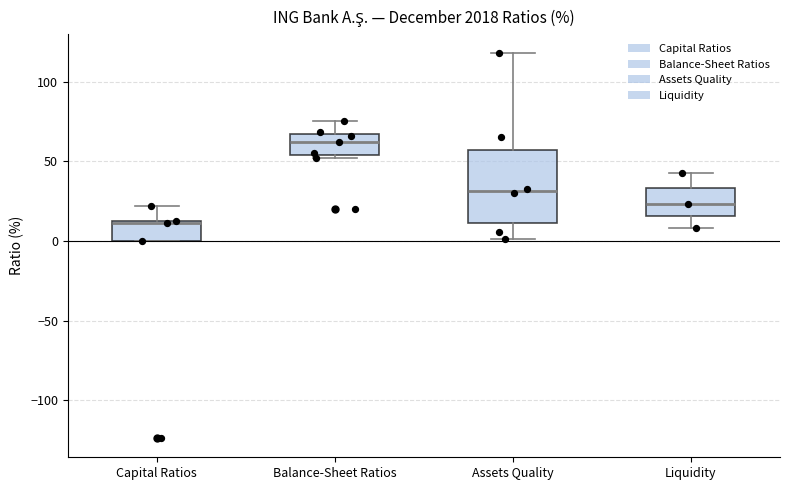

Which box is the tallest, from its lower edge to its upper edge?

Assets Quality